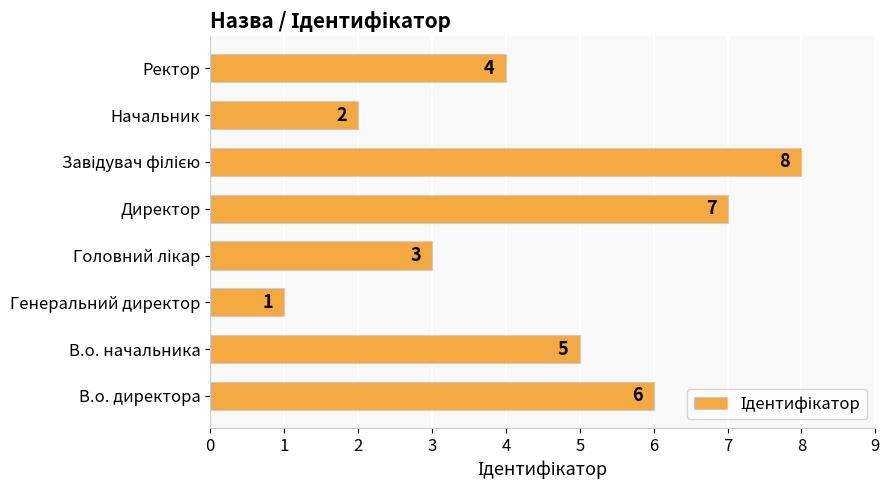

The chart shows a value of 4 at Ректор. True or false?

True